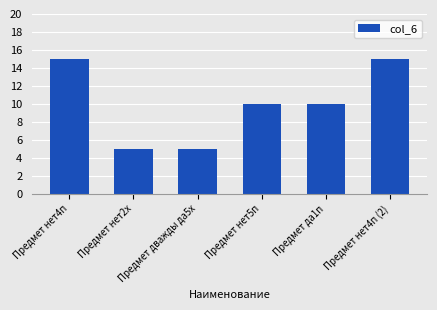

What is the difference between the maximum and minimum values?

10